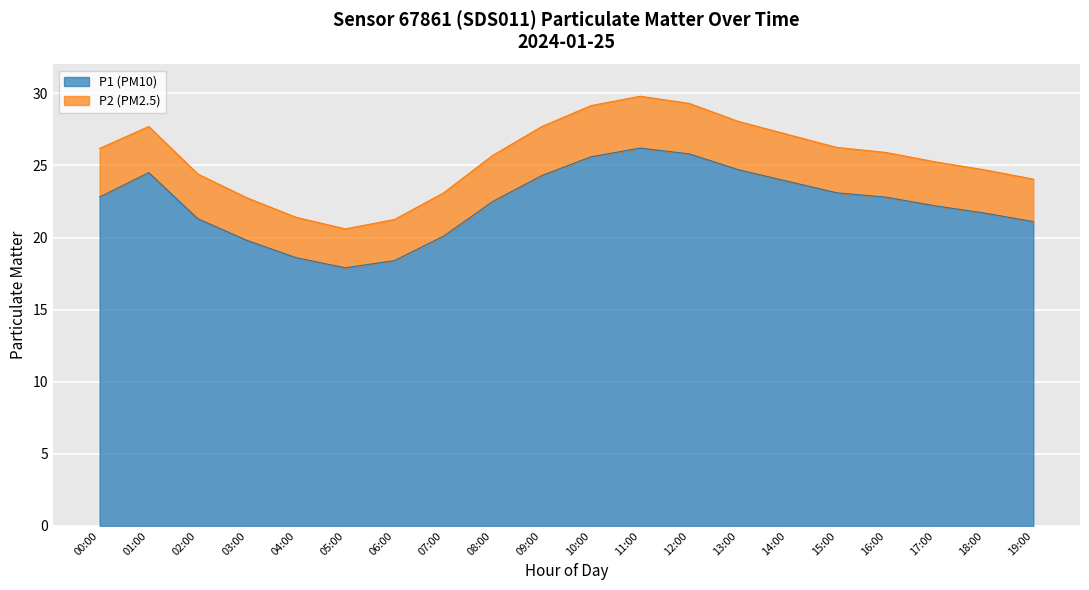

How many lines are shown in the chart?

2